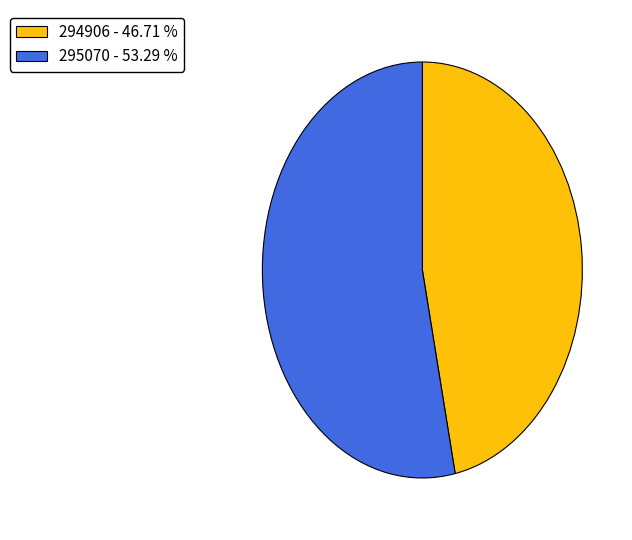

What is the ratio of the value at 295070 - 53.29 % to the value at 294906 - 46.71 %?

1.1